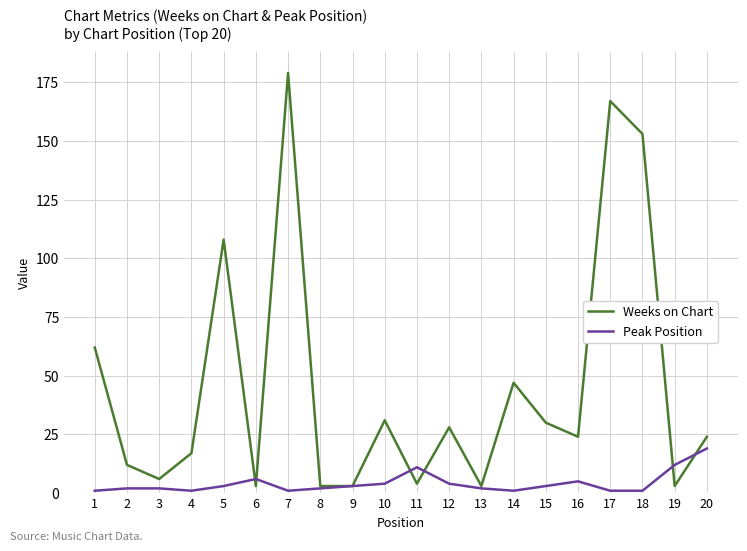

What is the maximum value for Weeks on Chart?

179